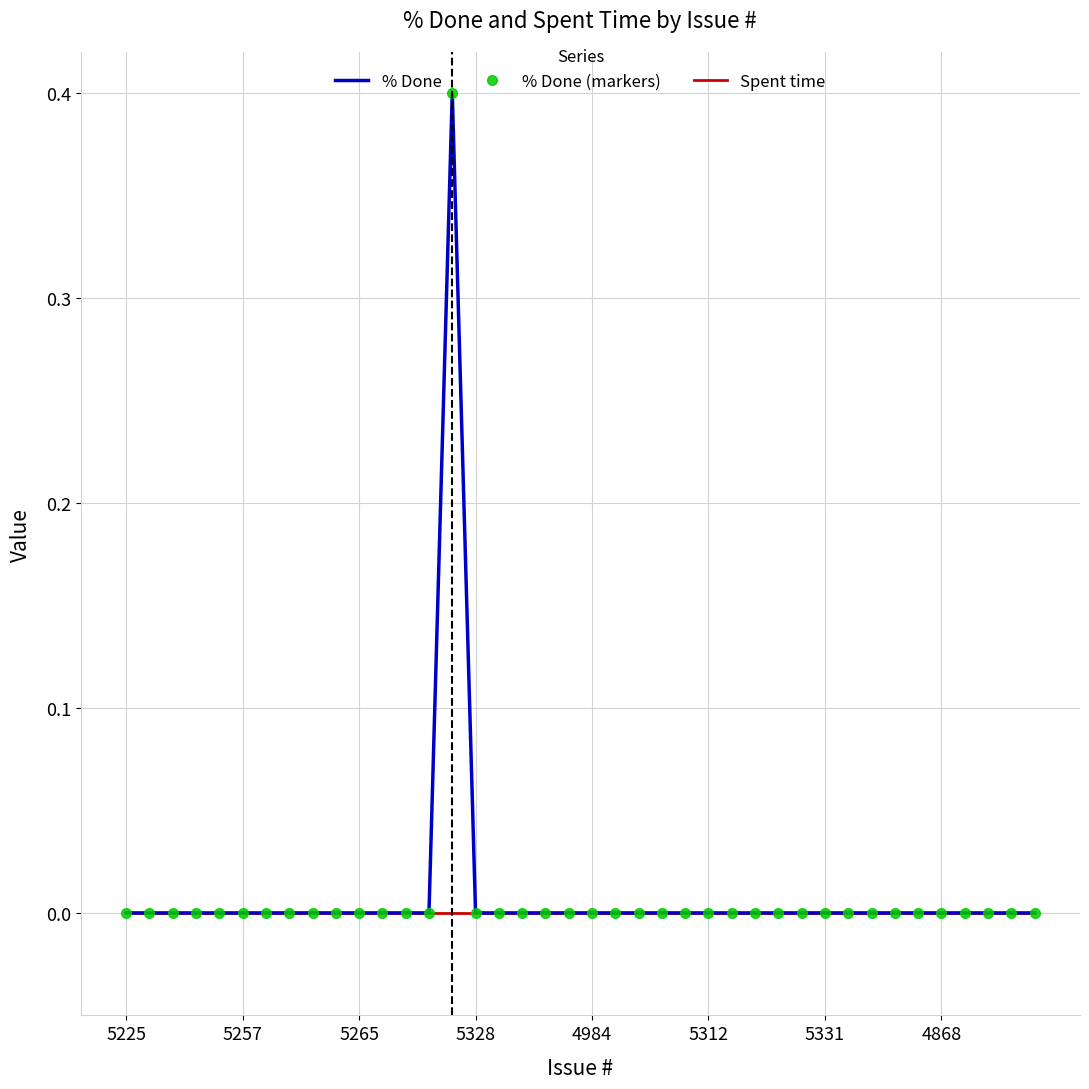

Which series has the widest spread of values?

% Done